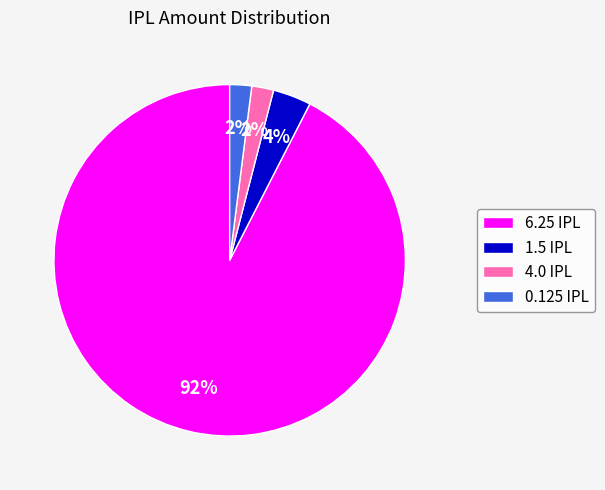

What is the largest slice in the pie chart?

6.25